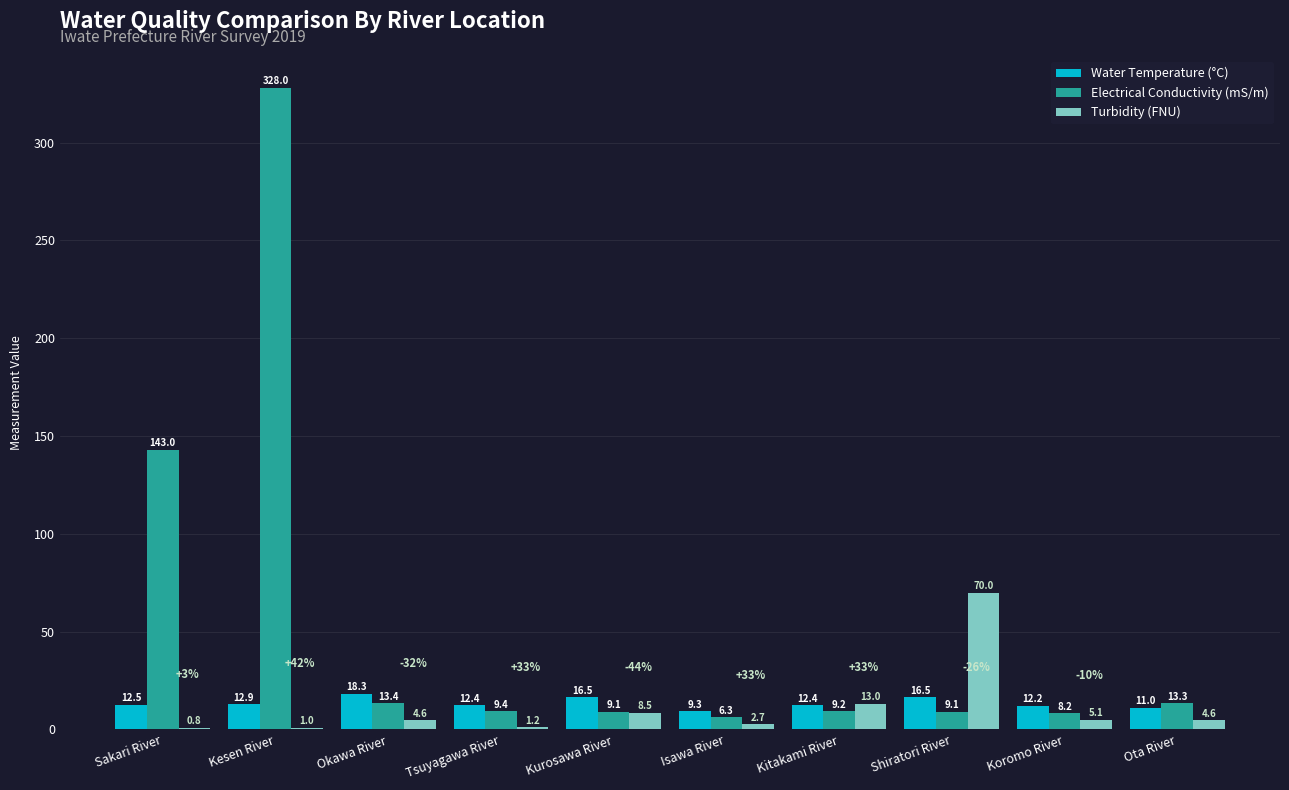

How many data points in Water Temperature (°C) are above 12?

8